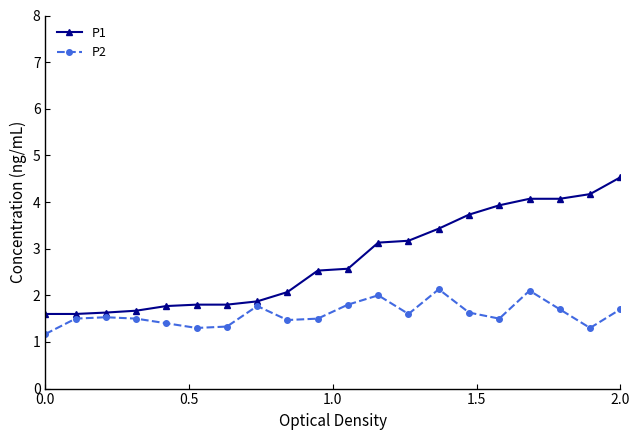

At how many categories does at least one series exceed 3?

9